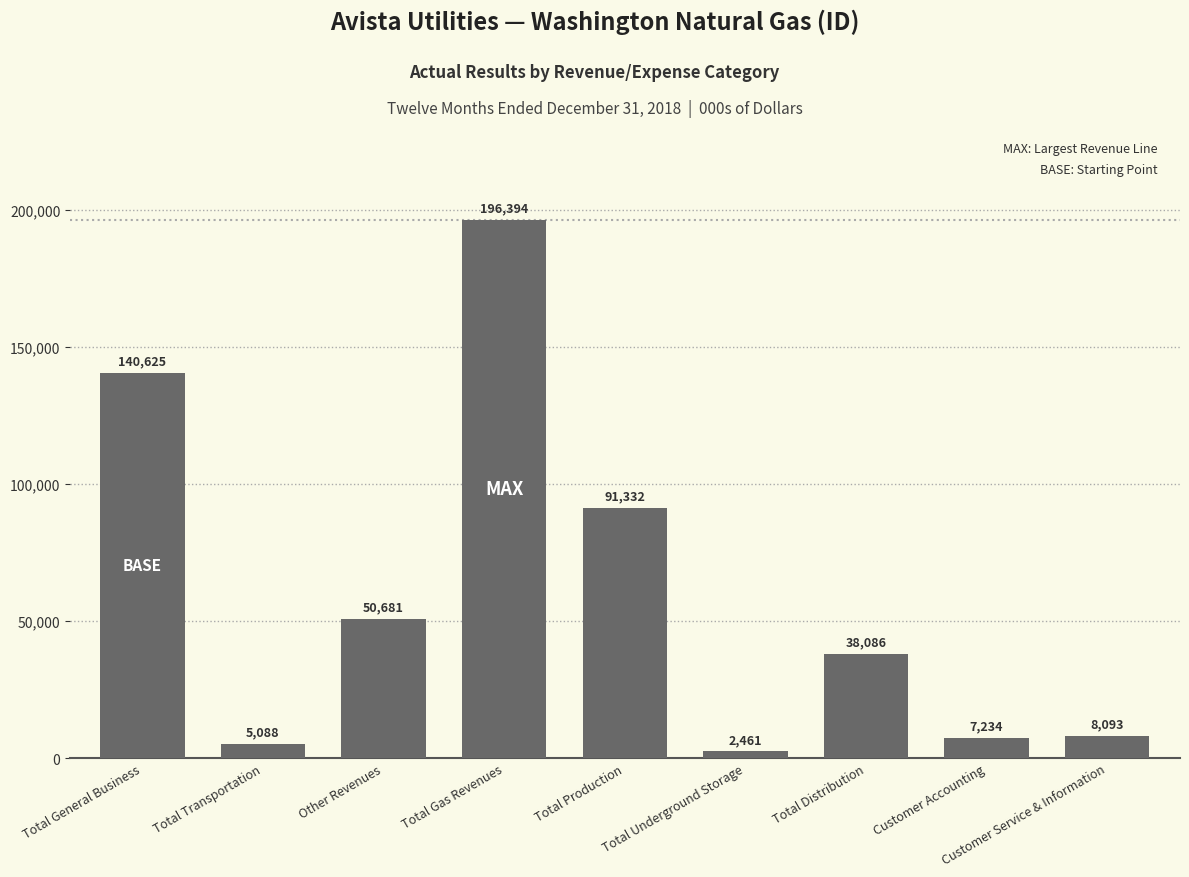

Does the chart contain any negative values?

No